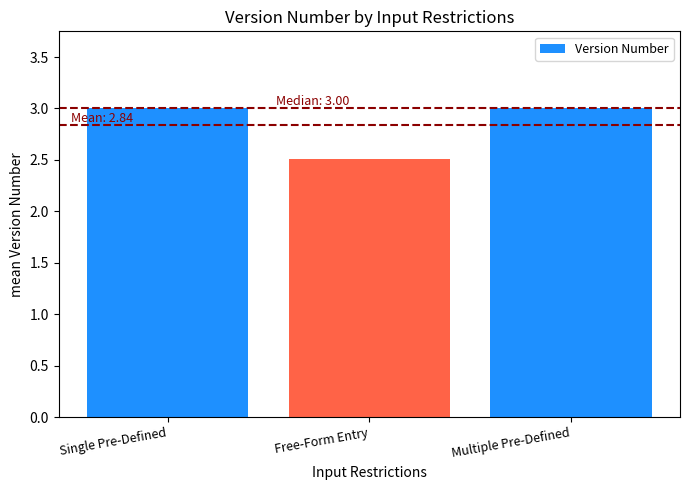

At which category does the chart reach its minimum across all series?

Free-Form Entry